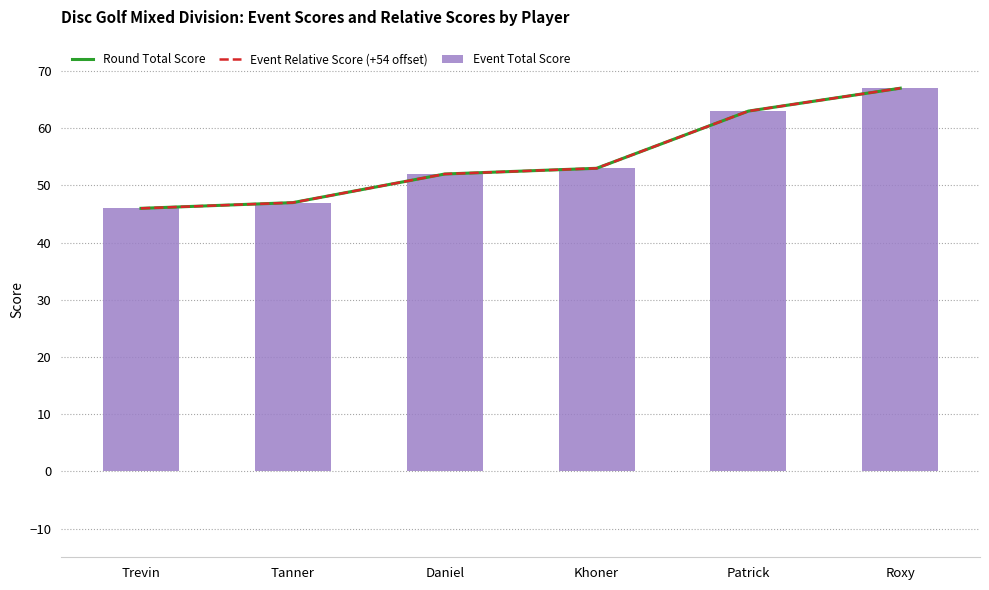

What is the minimum value for Event Total Score?

46